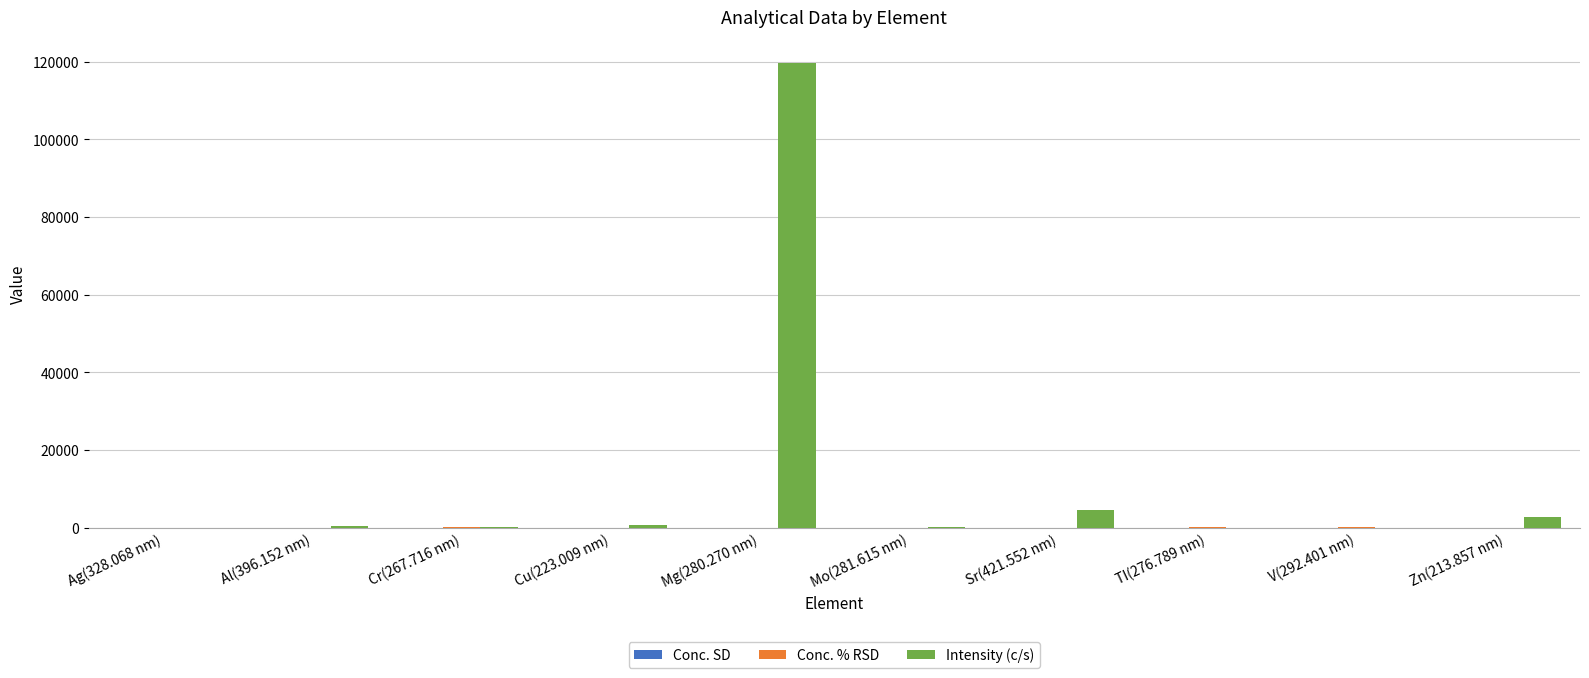

Where is Intensity (c/s) nearest to the value 59818?

Sr(421.552 nm)